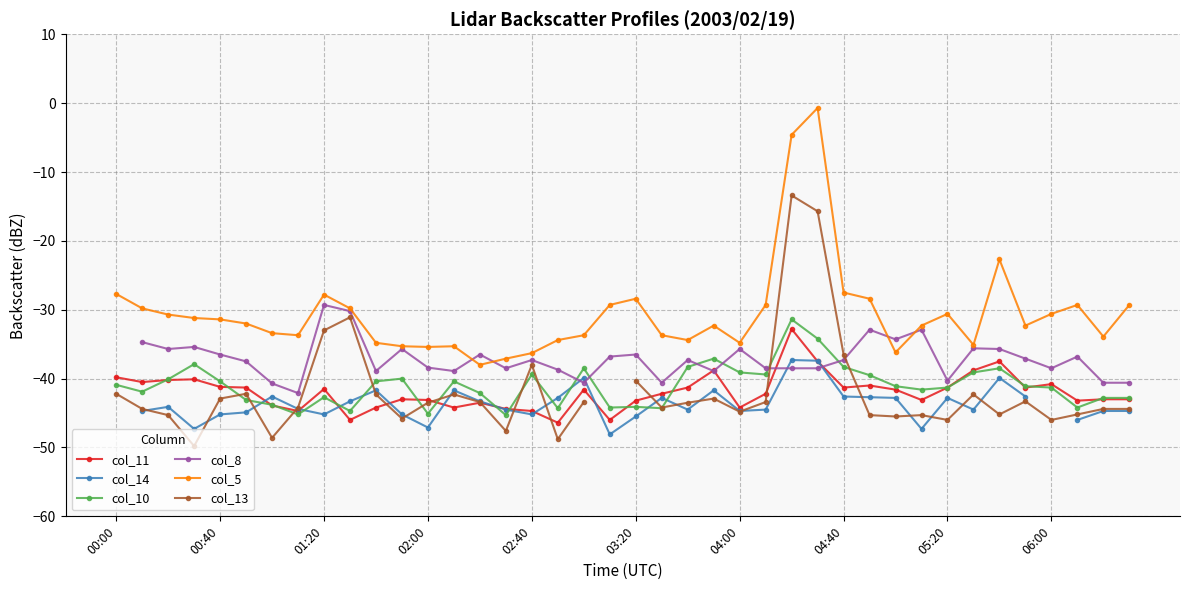

Which series has the largest total across all categories?

col_5